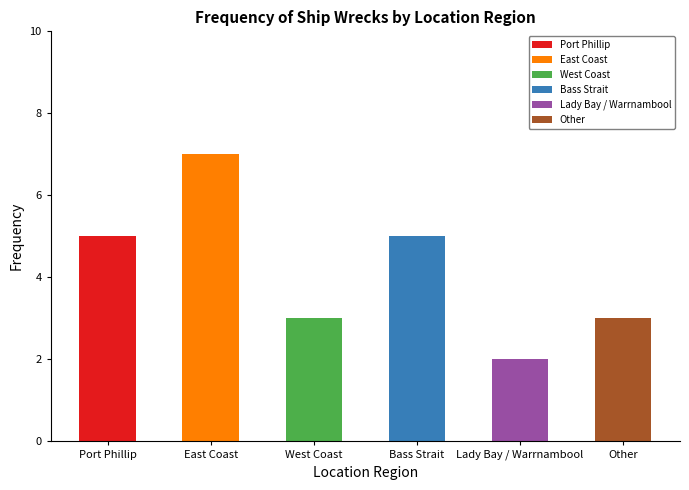

What is the ratio of the value at West Coast to the value at Lady Bay / Warrnambool?

1.5